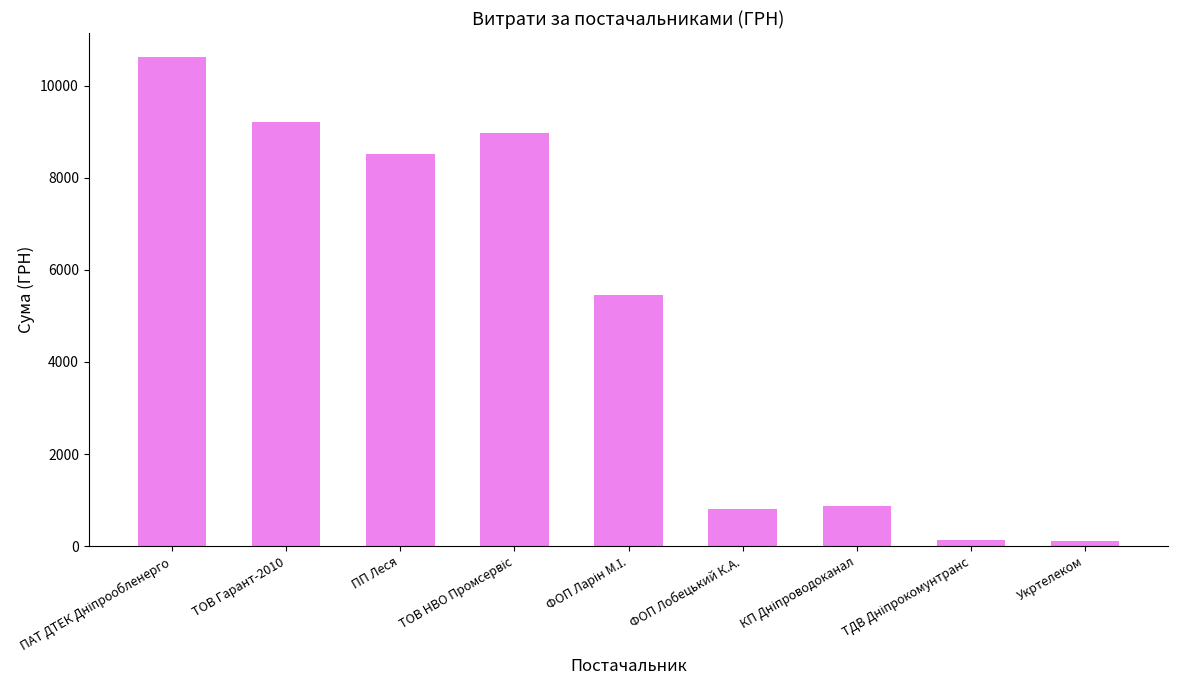

What is the value of the 4th bar from the left?

8983.3